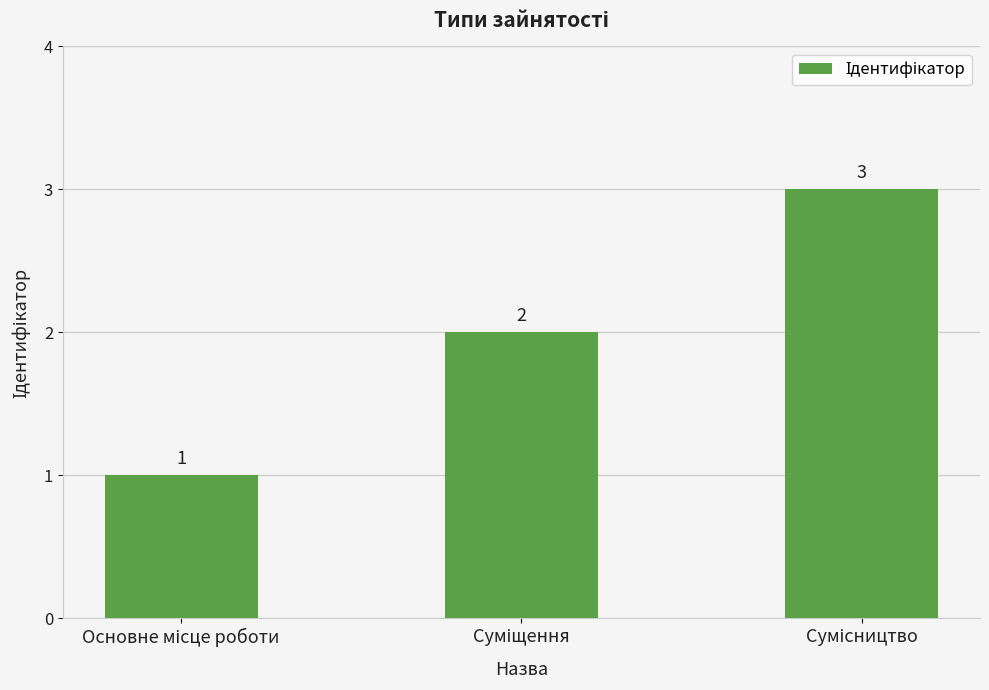

Count the values in the range 1 to 3.

3